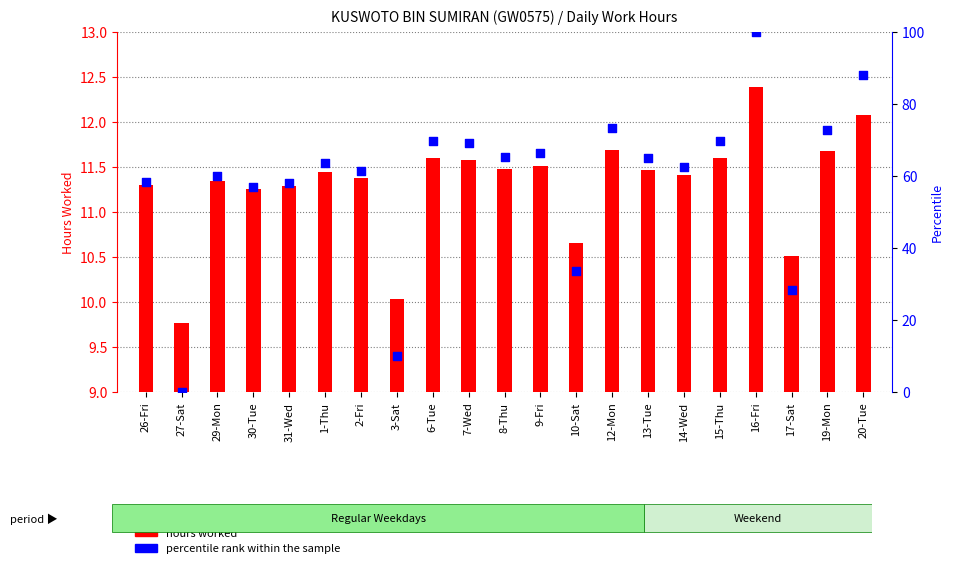

Approximately how many times larger is the value at 6-Tue compared to 15-Thu?

1.0